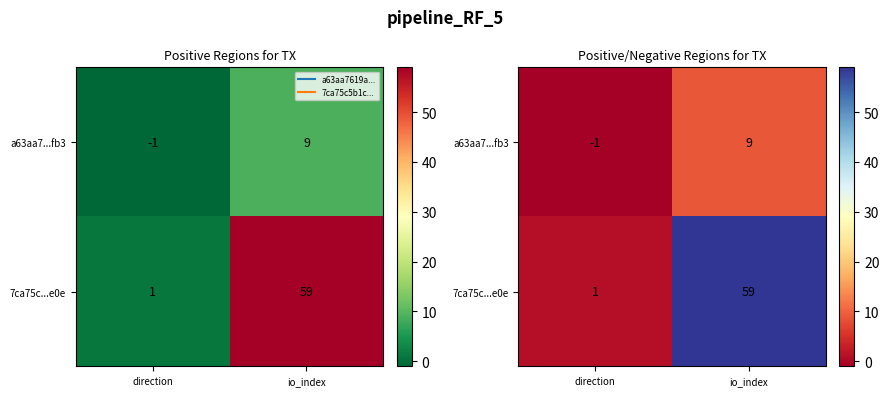

At which category is the sum across all series the highest?

io_index